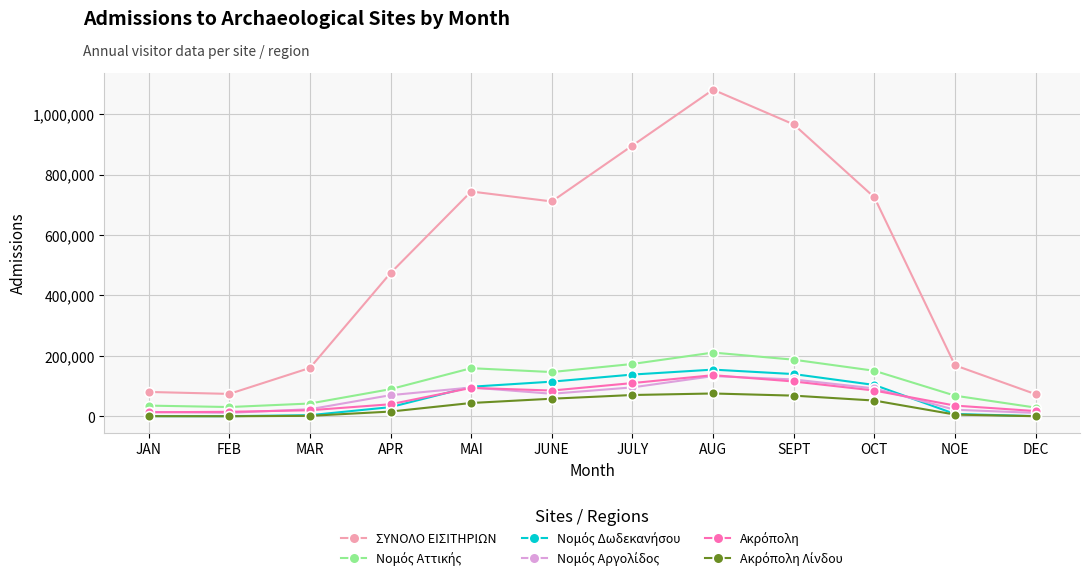

How many distinct data groups are displayed?

6